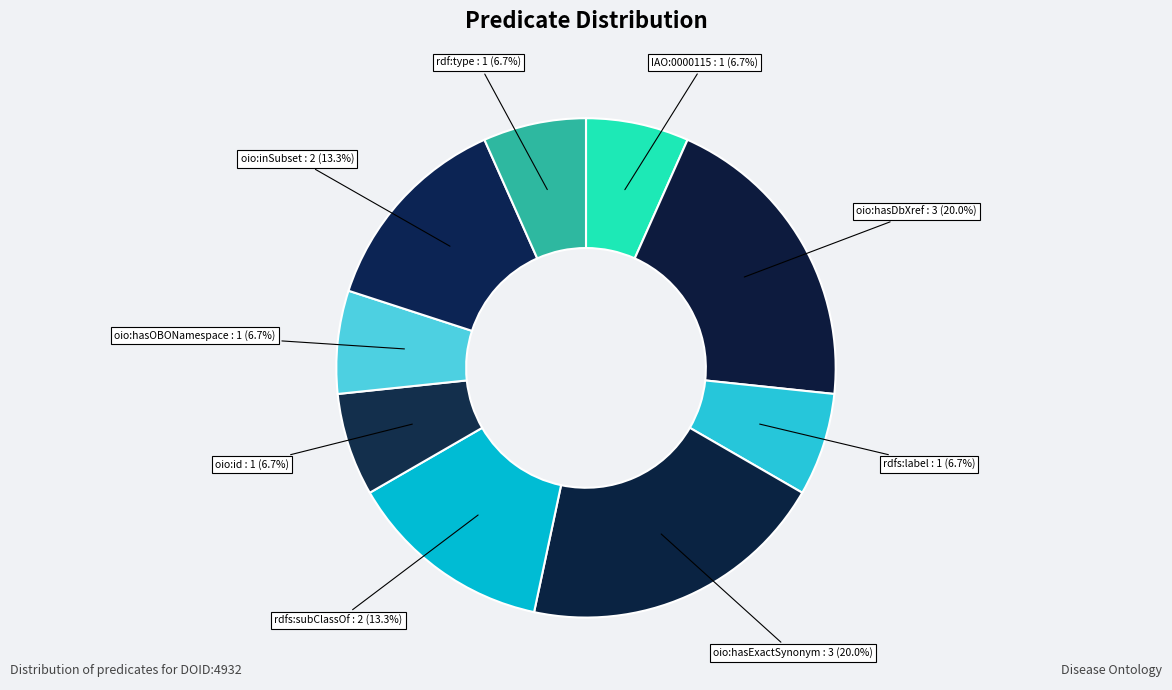

What percentage is NOT represented by oio:id?

93.3%